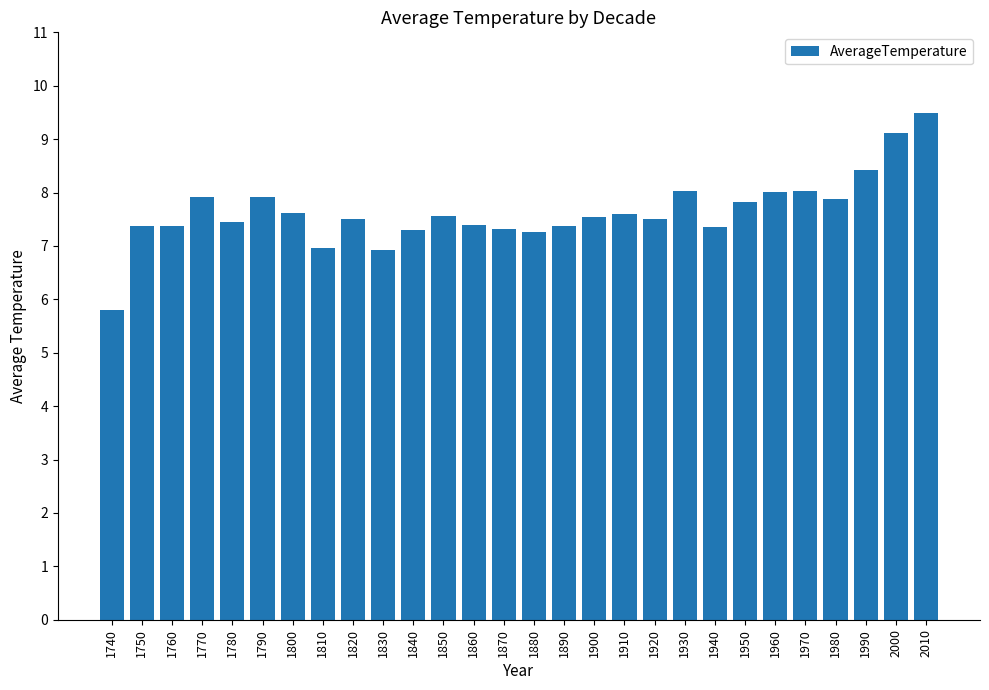

What value does the data have at 1920?

7.5